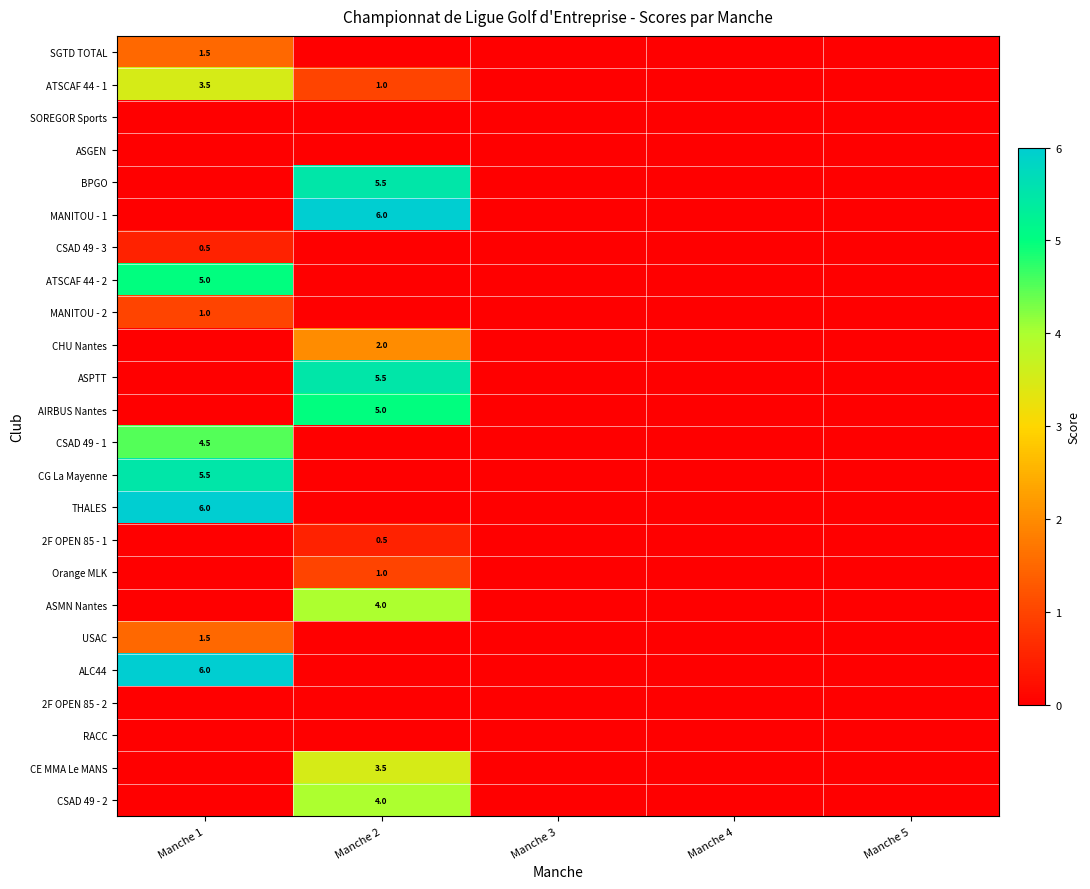

Which series has the largest total across all categories?

MANITOU - 1